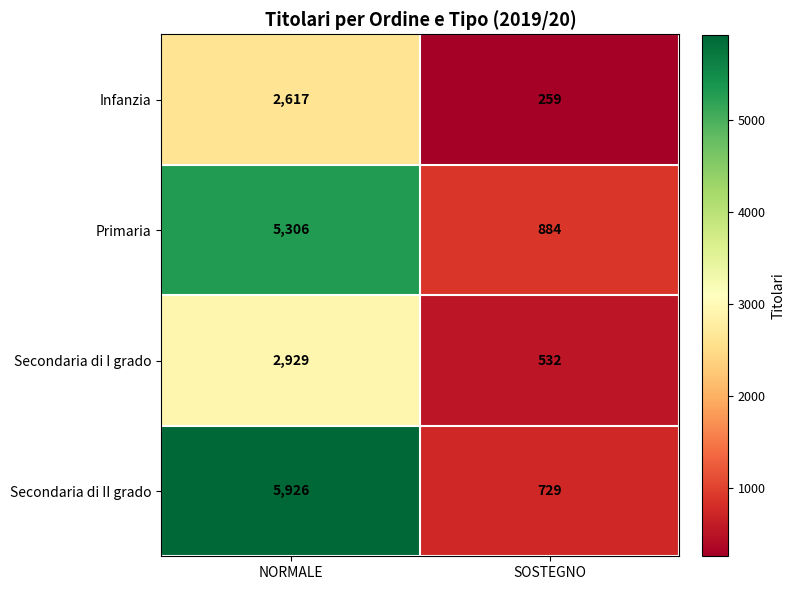

The value of Secondaria di II grado at SOSTEGNO is 729. True or false?

True